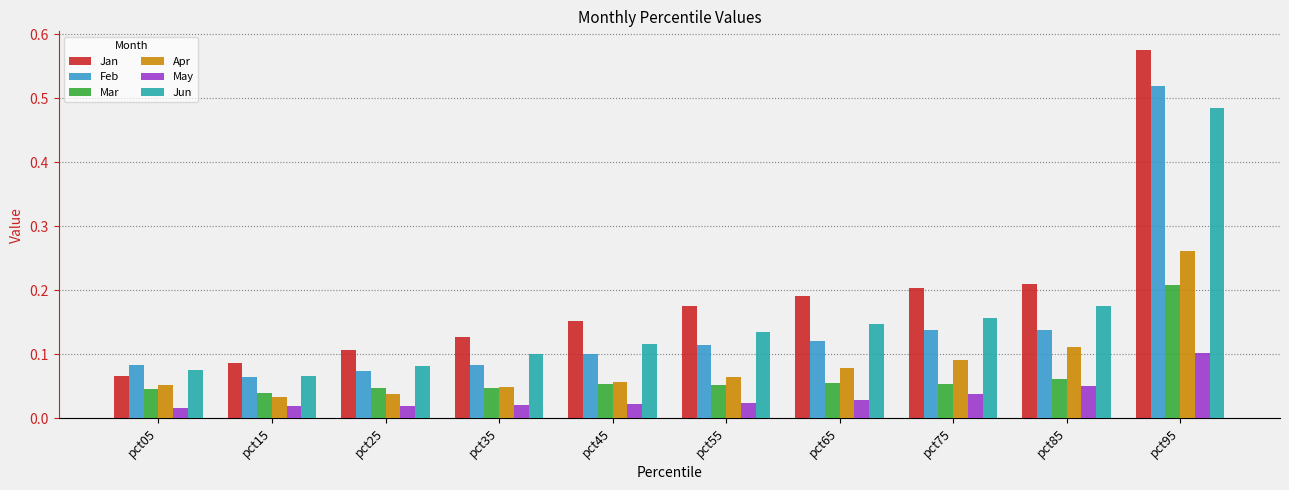

What is the total value across all series at pct25?

0.4